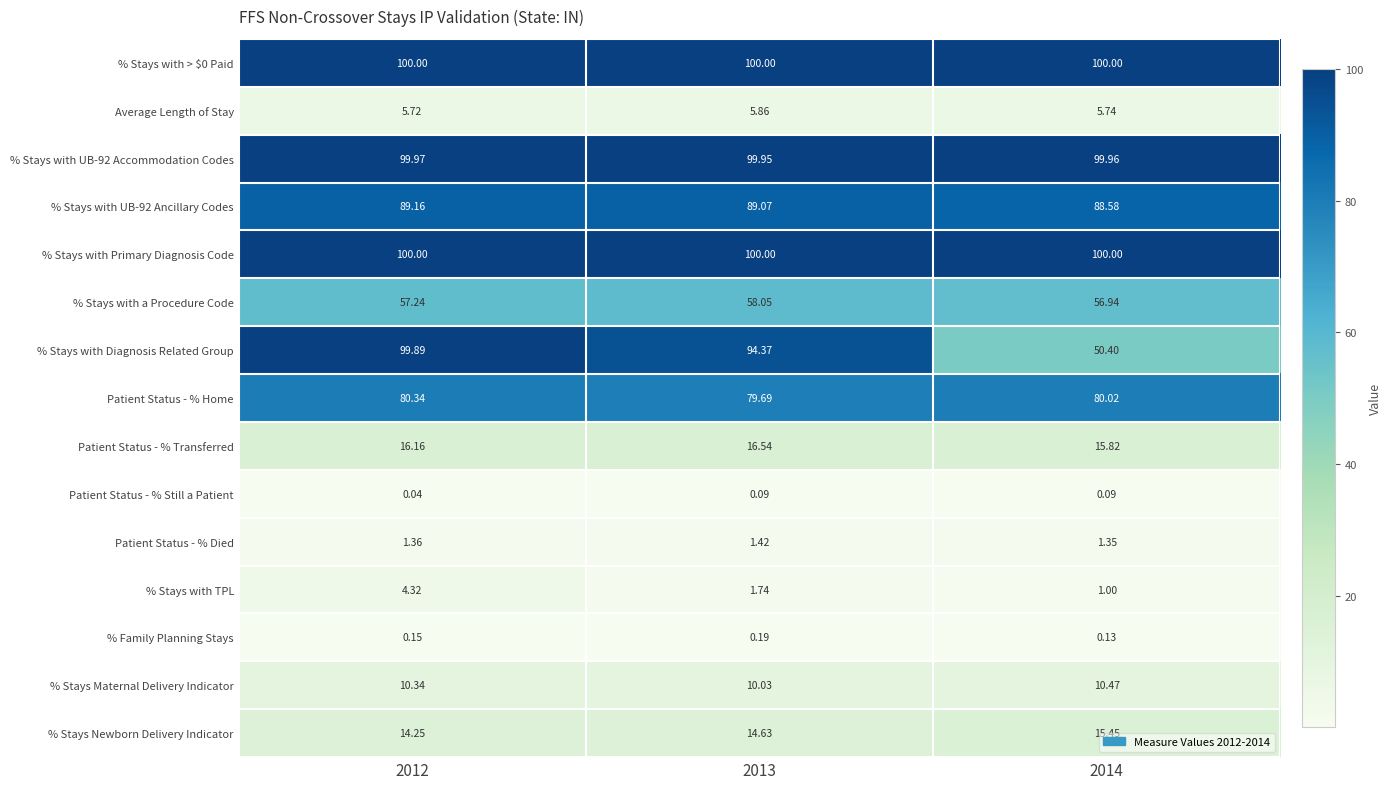

Which category has the lowest value across all series?

2012